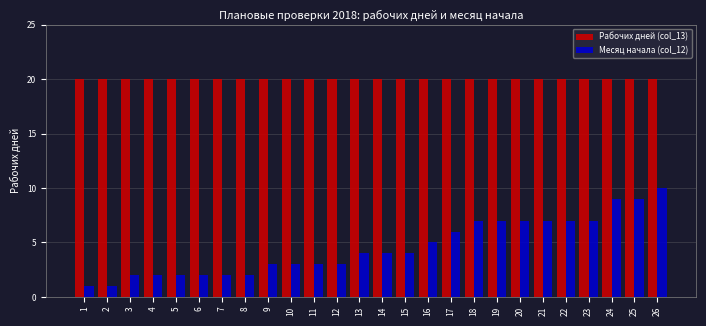

Where is Месяц начала (col_12) nearest to the value 5?

16